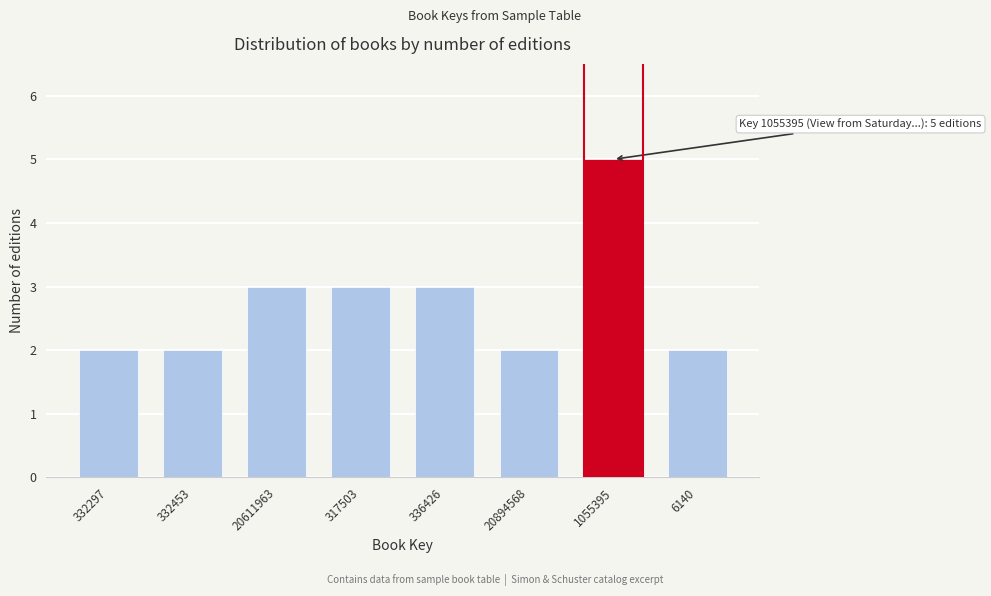

Reading right to left, what are all the values shown in this chart?

6140=2	1055395=5	20894568=2	336426=3	317503=3	20611963=3	332453=2	332297=2